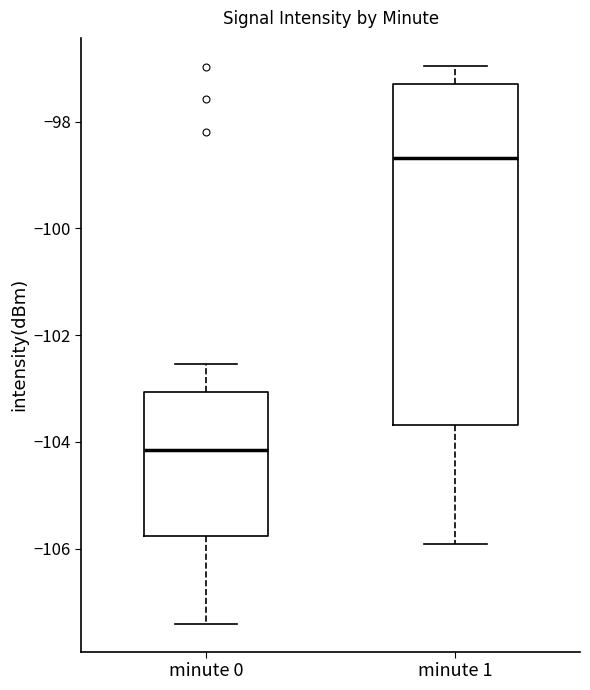

Which box has the lowest median line?

minute 0